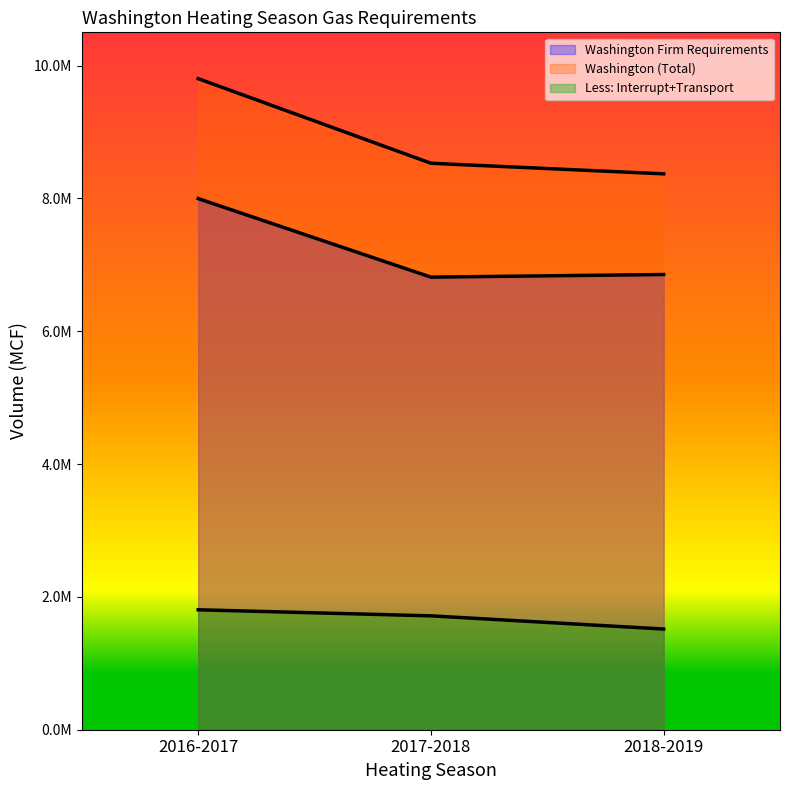

Does the chart display data point markers on the line(s)?

No